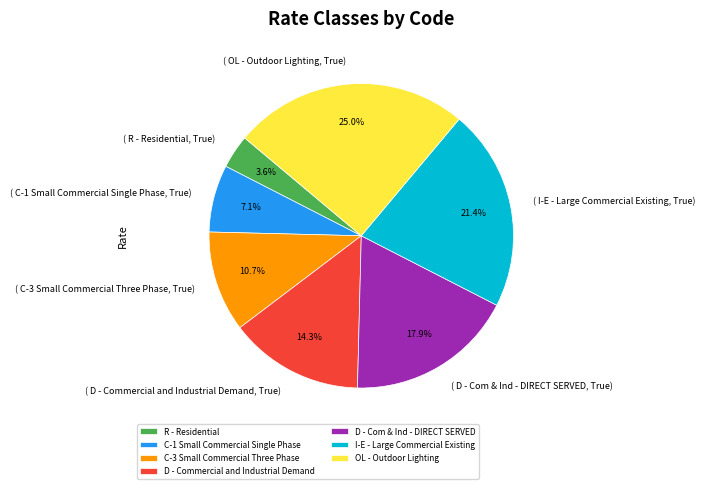

Does D - Commercial and Industrial Demand account for over 50% of the chart?

No